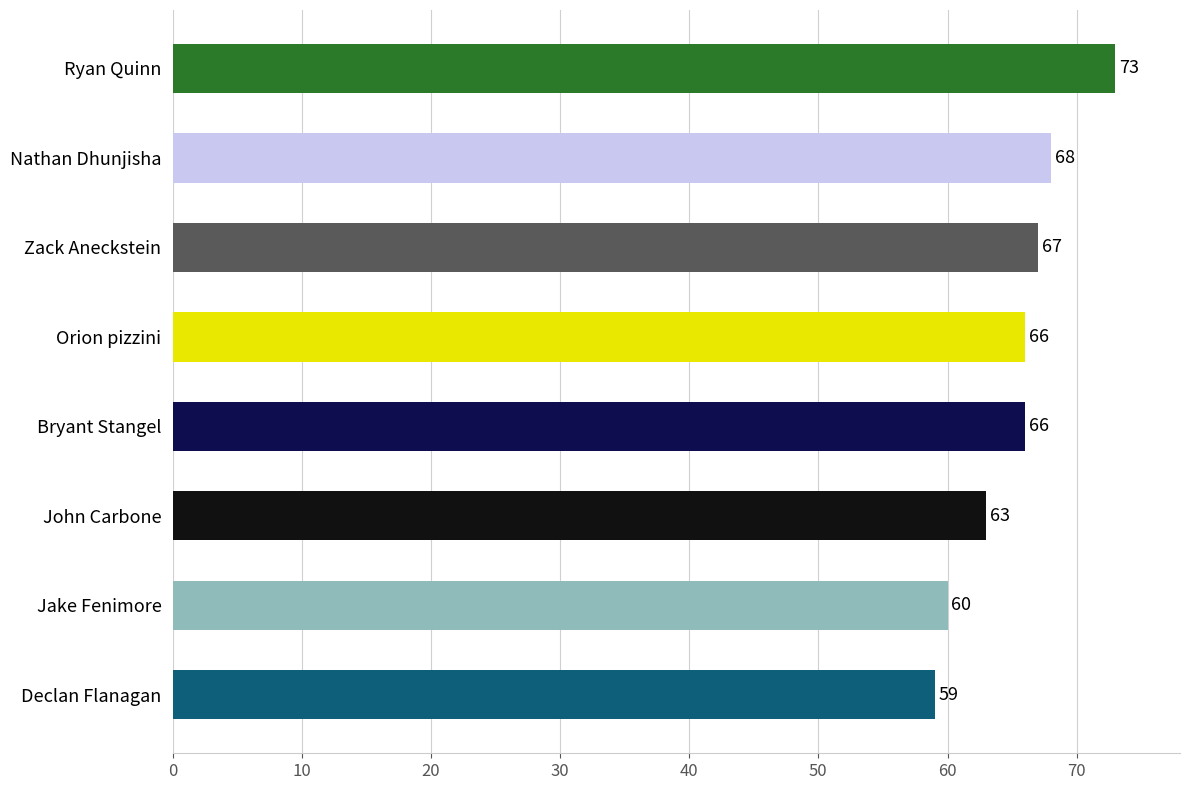

What is the greatest value displayed?

73